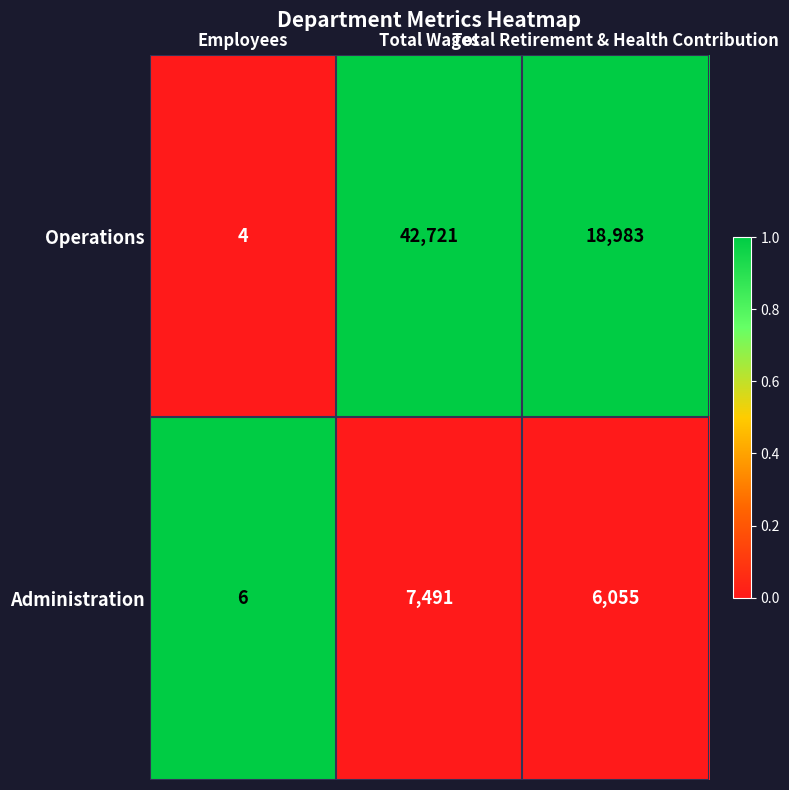

What is the total value across all series at Total Wages?

50212